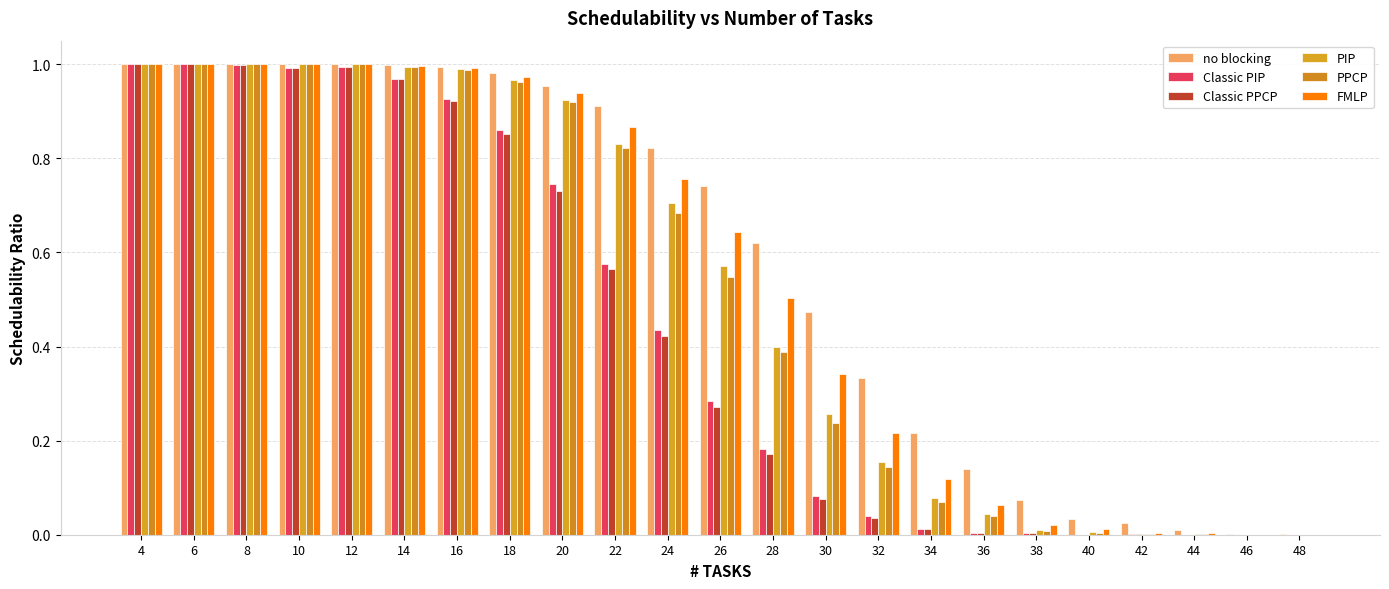

How many groups of bars are there?

23